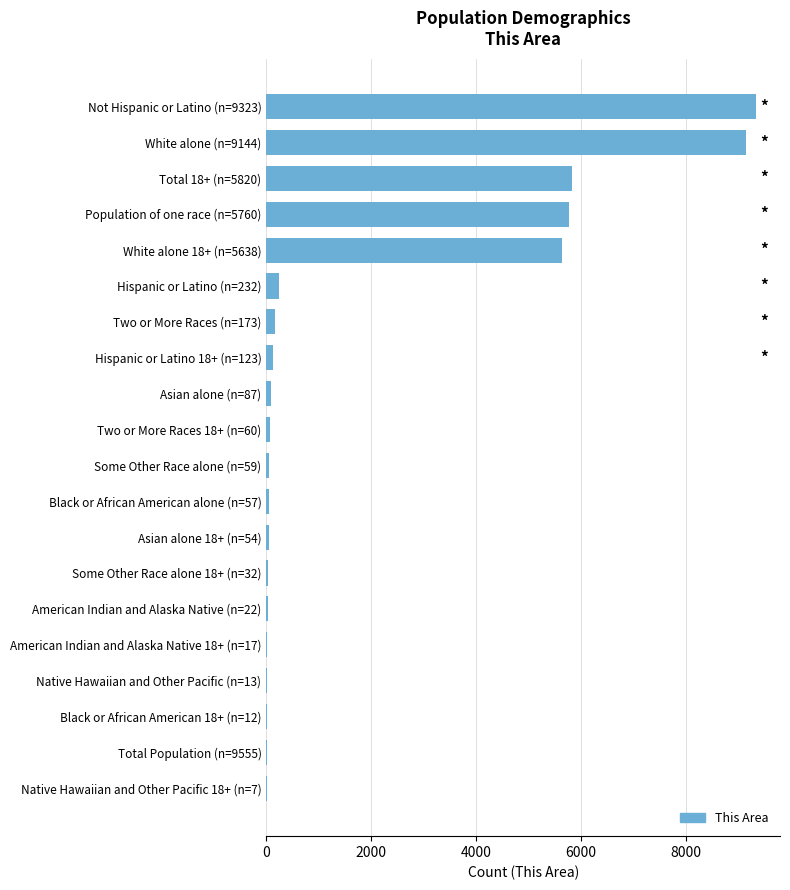

Which category has the highest value across all series?

Not Hispanic or Latino (n=9323)